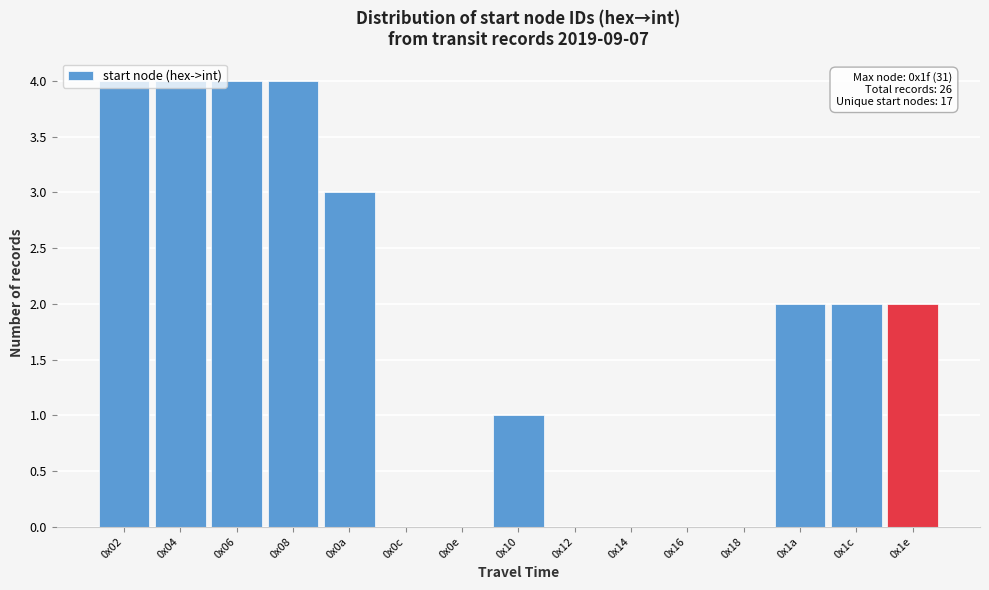

True or false: the data shows 1 at 0x0a.

False